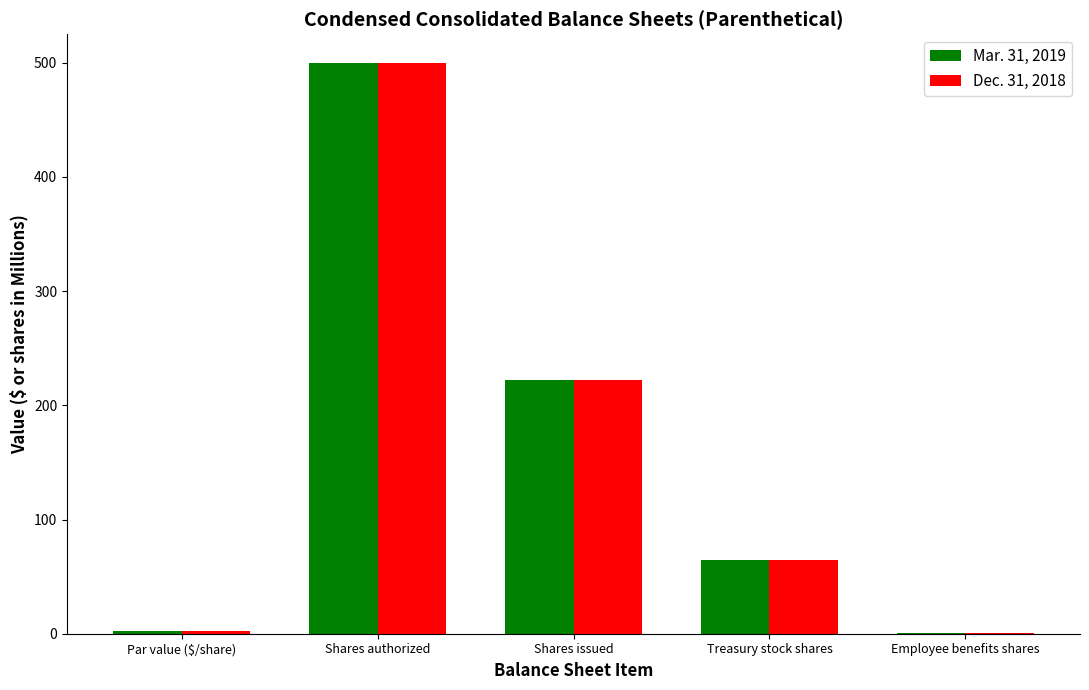

At which label does Dec. 31, 2018 first exceed 64?

Shares authorized